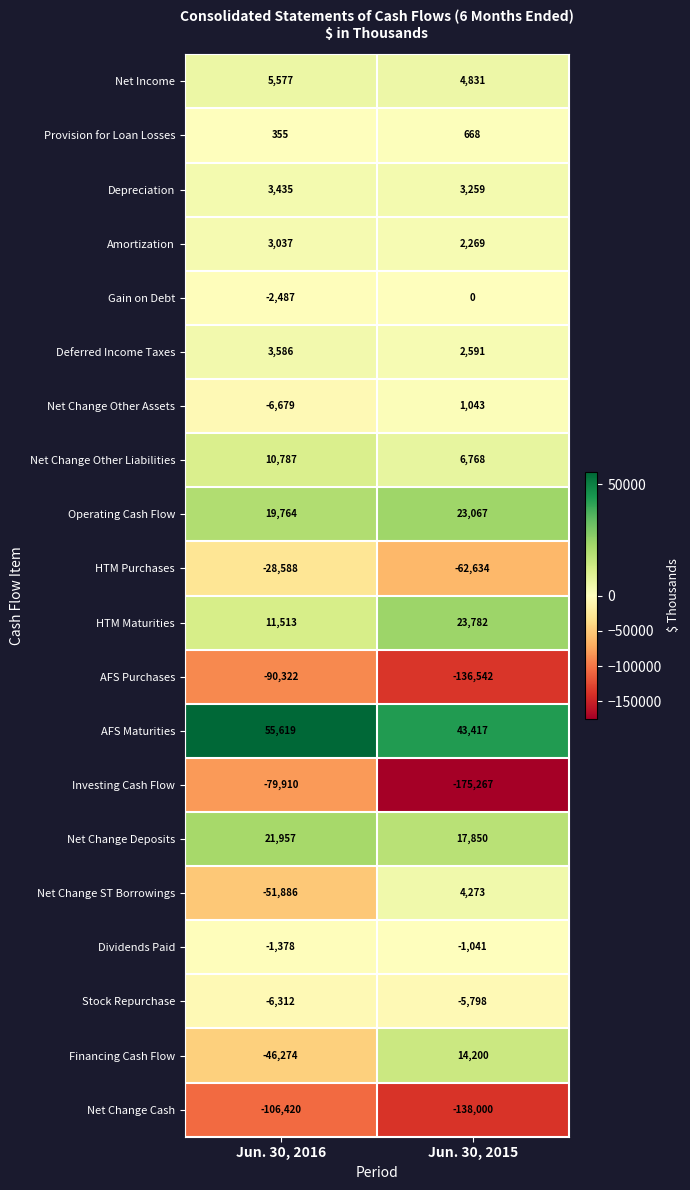

What is the highest value of the Net Income series?

5577